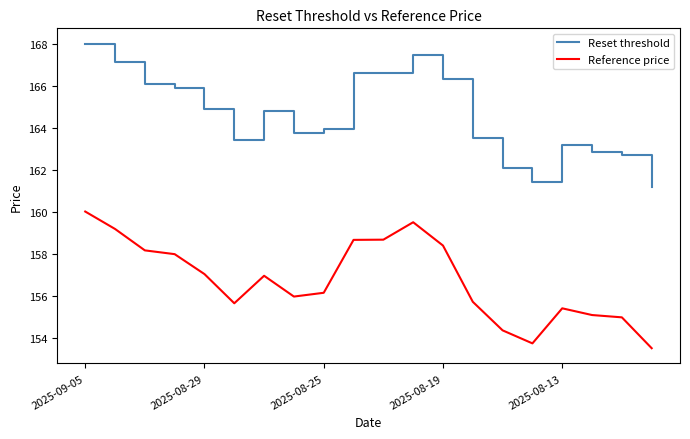

What is the difference between the maximum and minimum values in the Reset threshold series?

6.8